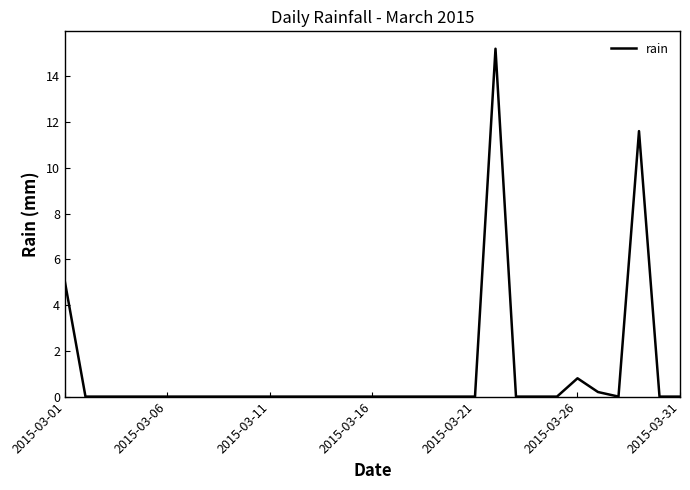

What is the difference between the maximum and minimum values?

15.2